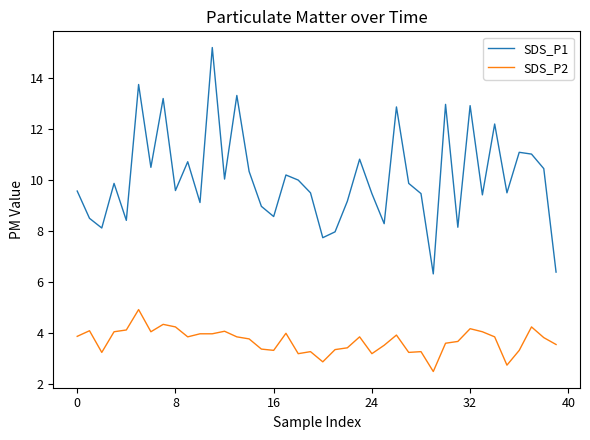

How many lines are shown in the chart?

2